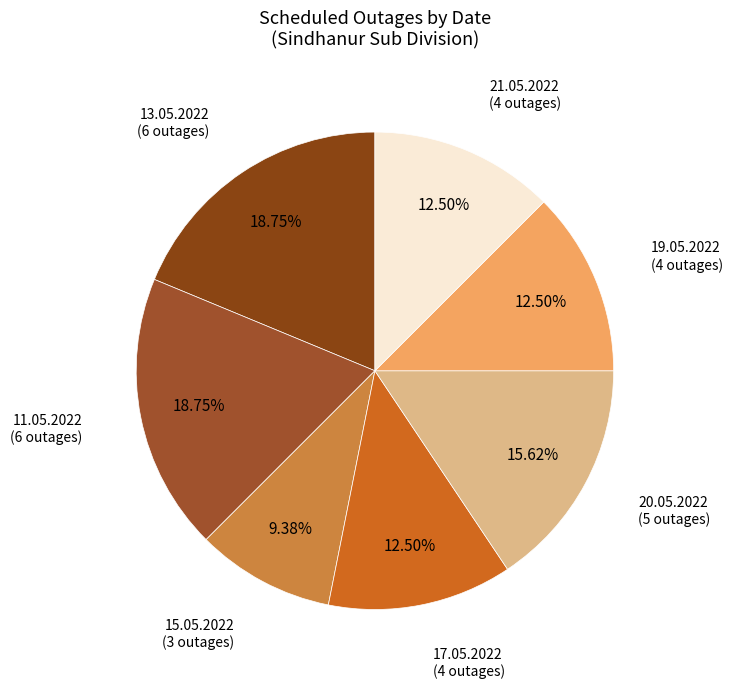

What percentage do 20.05.2022 and 19.05.2022 together represent?

28.1%